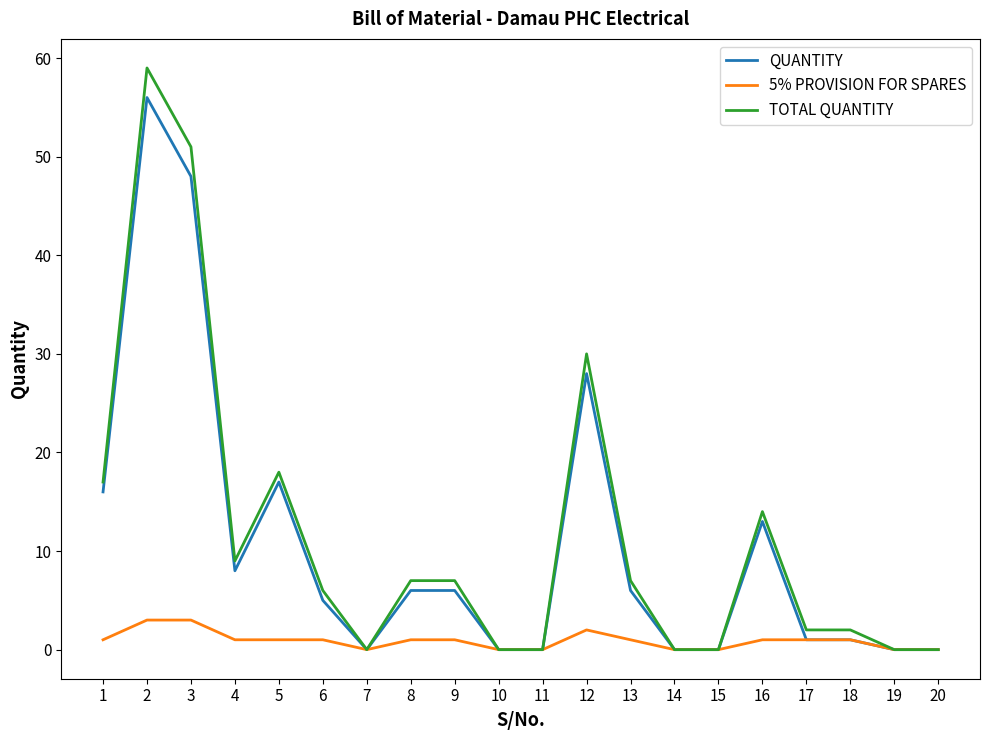

Between 5 and 14, which series saw the biggest shift?

TOTAL QUANTITY